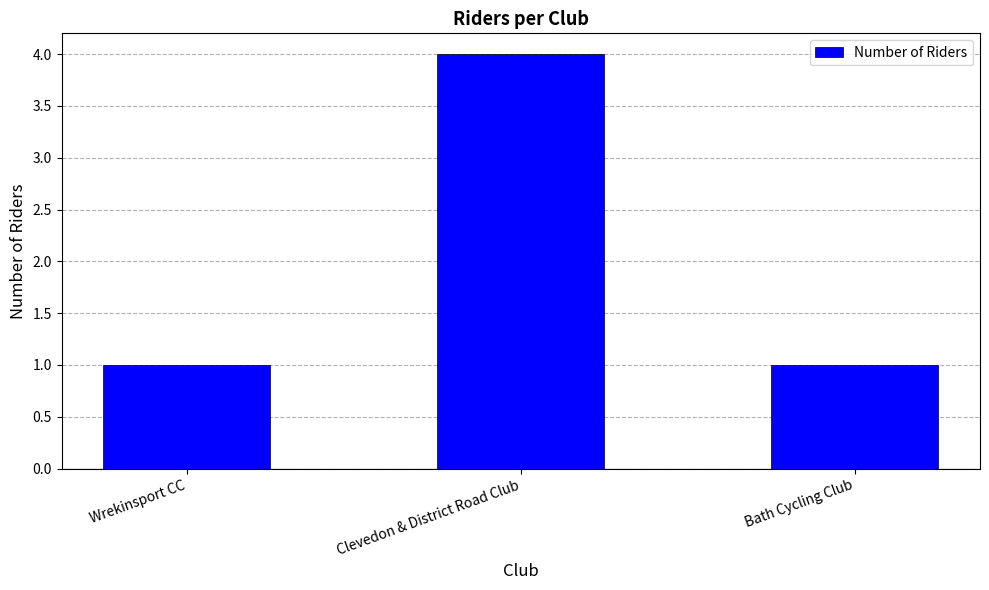

What position from the right is Wrekinsport CC?

3